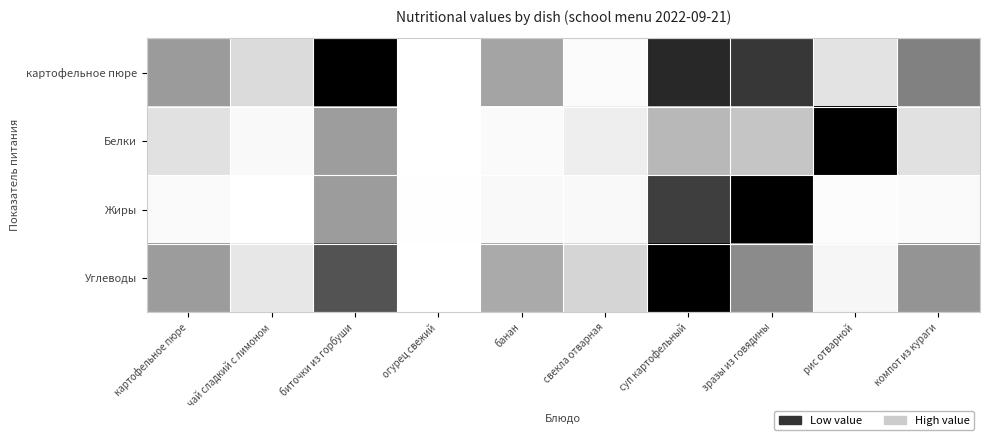

Reading left to right, transcribe all the data shown in this chart.

картофельное пюре: картофельное пюре=0.5	чай сладкий с лимоном=0.2	биточки из горбуши=1.0	огурец свежий=0.0	банан=0.5	свекла отварная=0.0	суп картофельный=0.9	зразы из говядины=0.8	рис отварной=0.2	компот из кураги=0.6
Белки: картофельное пюре=0.2	чай сладкий с лимоном=0.0	биточки из горбуши=0.5	огурец свежий=0.0	банан=0.0	свекла отварная=0.1	суп картофельный=0.4	зразы из говядины=0.3	рис отварной=1.0	компот из кураги=0.2
Жиры: картофельное пюре=0.0	чай сладкий с лимоном=0.0	биточки из горбуши=0.5	огурец свежий=0.0	банан=0.0	свекла отварная=0.0	суп картофельный=0.8	зразы из говядины=1.0	рис отварной=0.0	компот из кураги=0.0
Углеводы: картофельное пюре=0.5	чай сладкий с лимоном=0.2	биточки из горбуши=0.7	огурец свежий=0.0	банан=0.4	свекла отварная=0.3	суп картофельный=1.0	зразы из говядины=0.5	рис отварной=0.1	компот из кураги=0.5